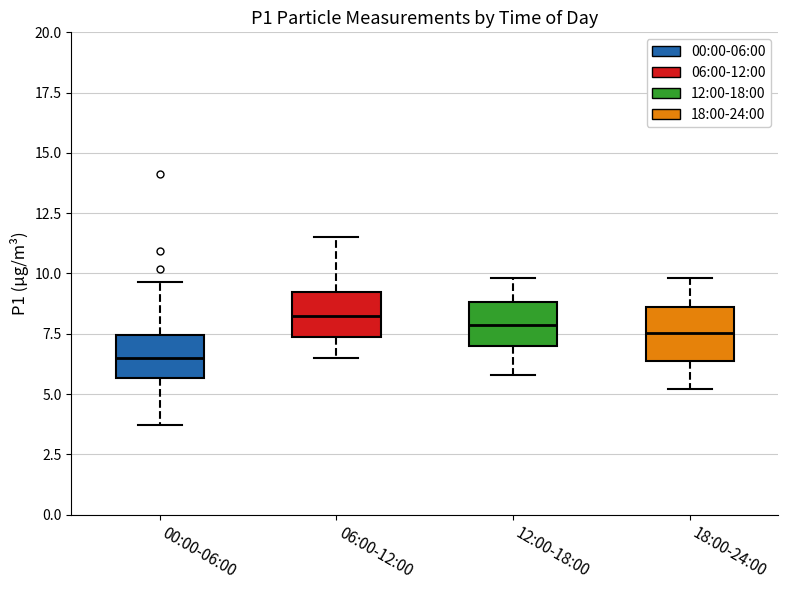

Reading left to right, read every box against the y-axis: the position of its median line, the range the box covers, and the ends of its whiskers. The values are not printed on the chart, so give them approximately, as read against the axis.

00:00-06:00: median 6.5, box 5.5 to 7.5, whiskers 3.5 to 9.5
06:00-12:00: median 8.5, box 7.5 to 9.0, whiskers 6.5 to 11.5
12:00-18:00: median 8.0, box 7.0 to 9.0, whiskers 6.0 to 10.0
18:00-24:00: median 7.5, box 6.5 to 8.5, whiskers 5.0 to 10.0